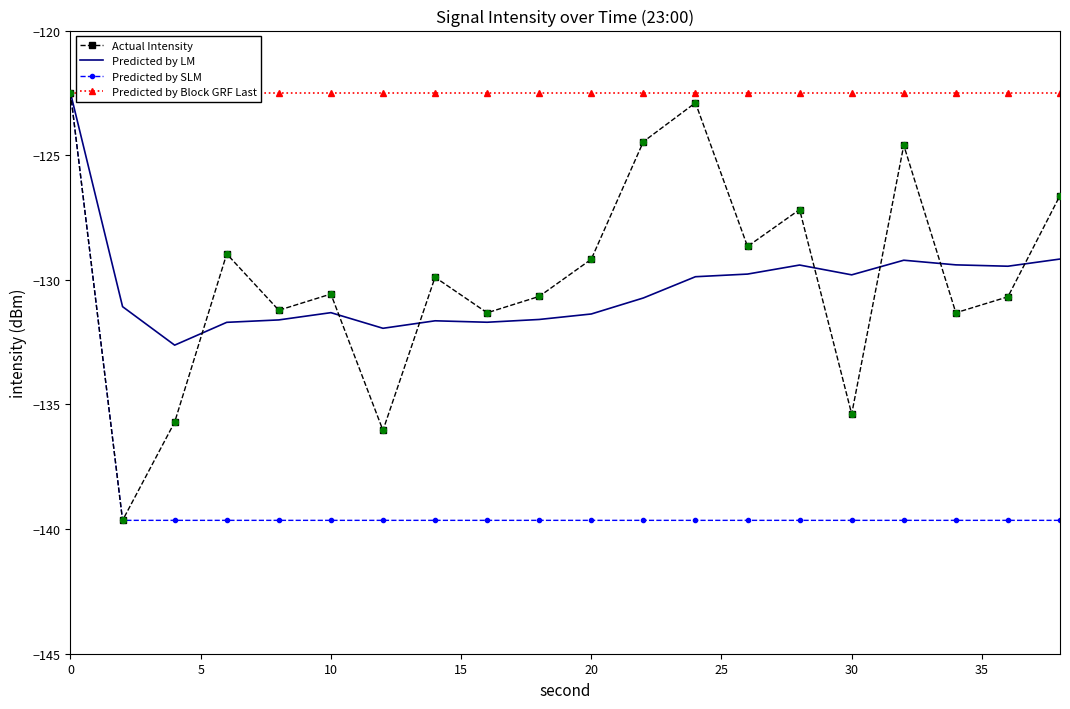

At how many categories does at least one series exceed -124?

20